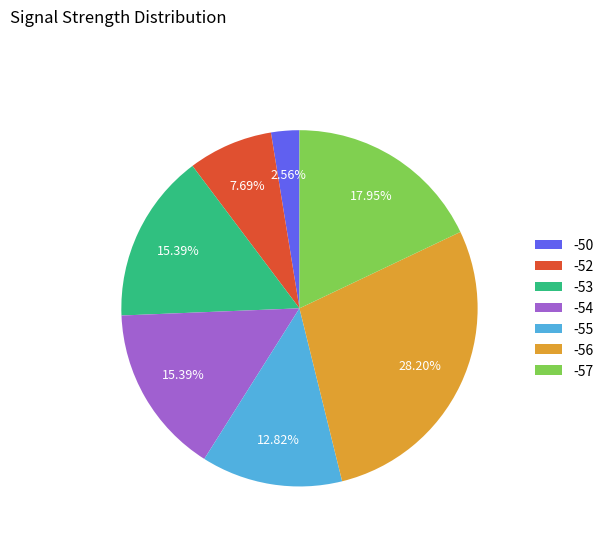

True or false: -53 accounts for 1% of the total.

False